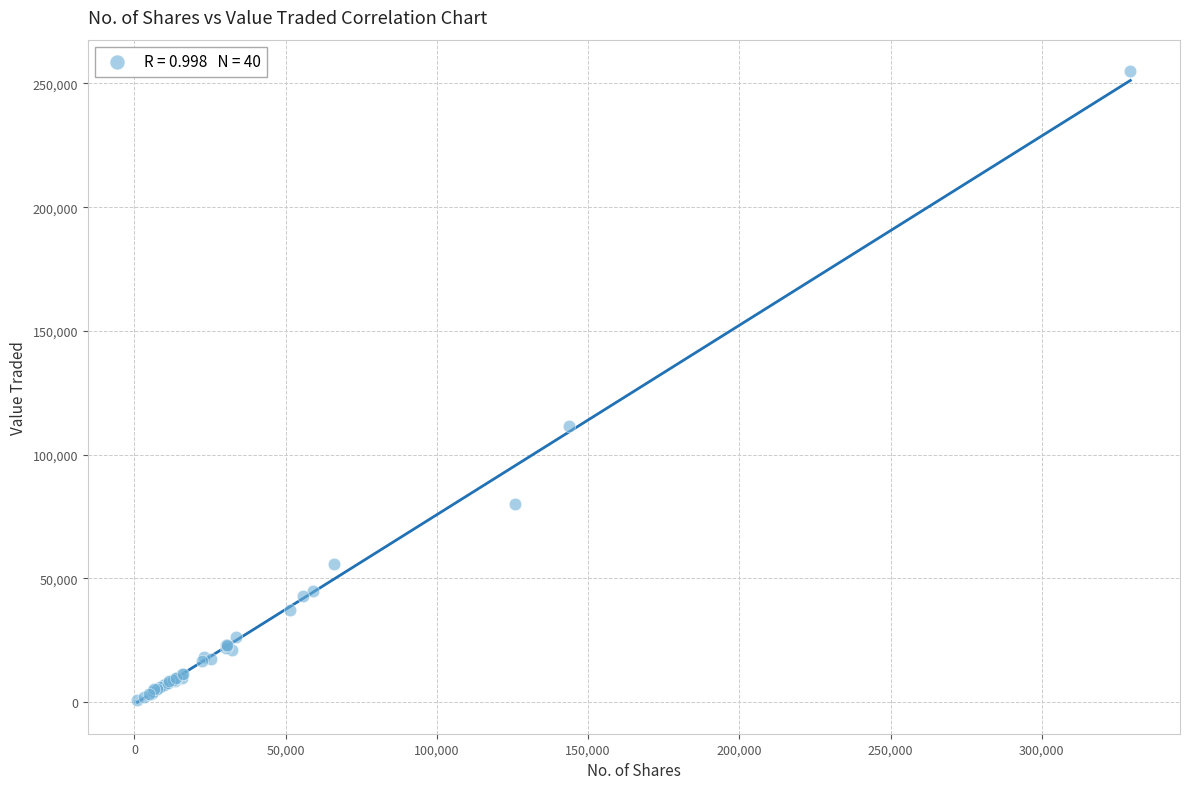

What Y value in the scatter plot is closest to 127819?

111467